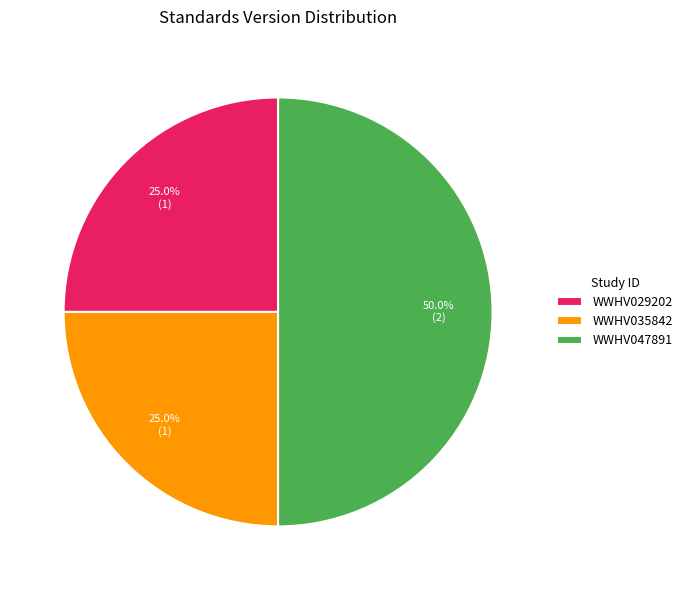

Which slice is the largest?

WWHV047891